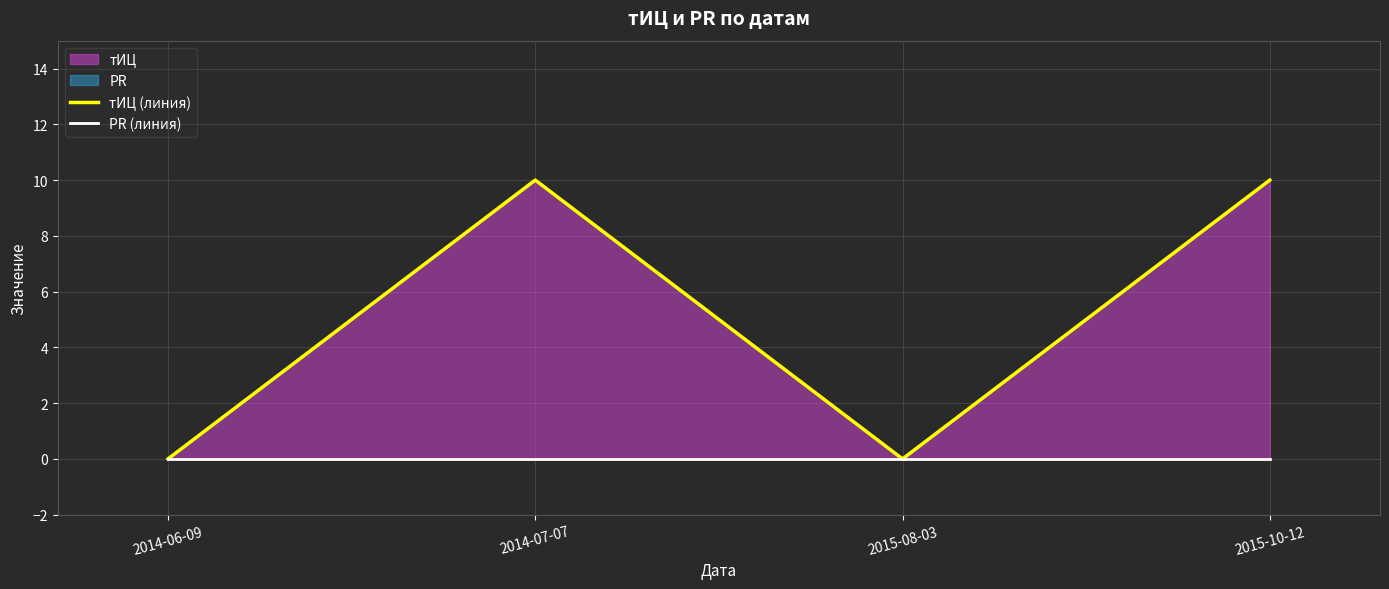

At which category is the sum across all series the highest?

2014-07-07